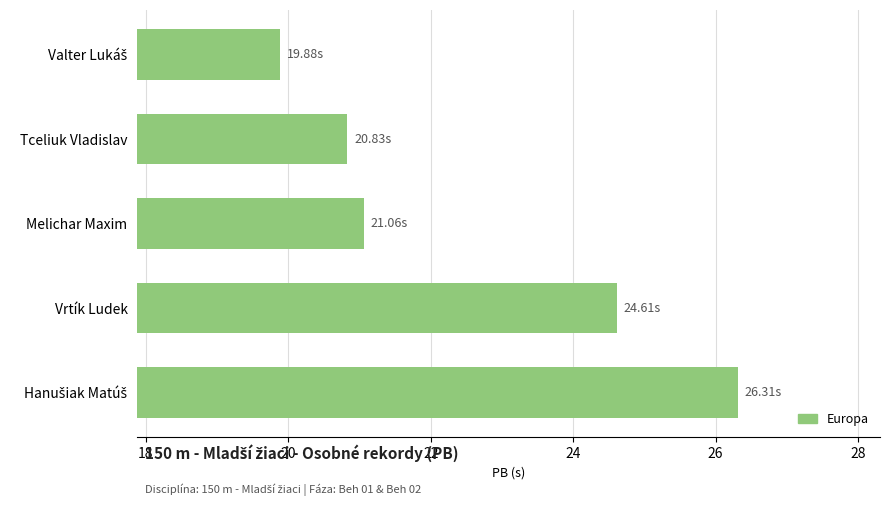

What is the average value?

22.5